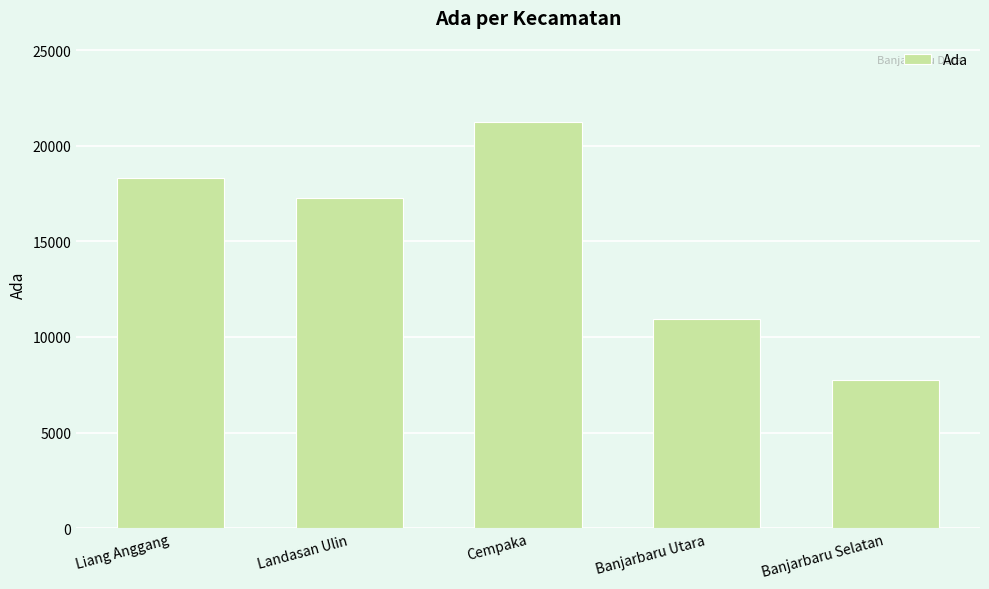

The value at Banjarbaru Utara is 2662. True or false?

False